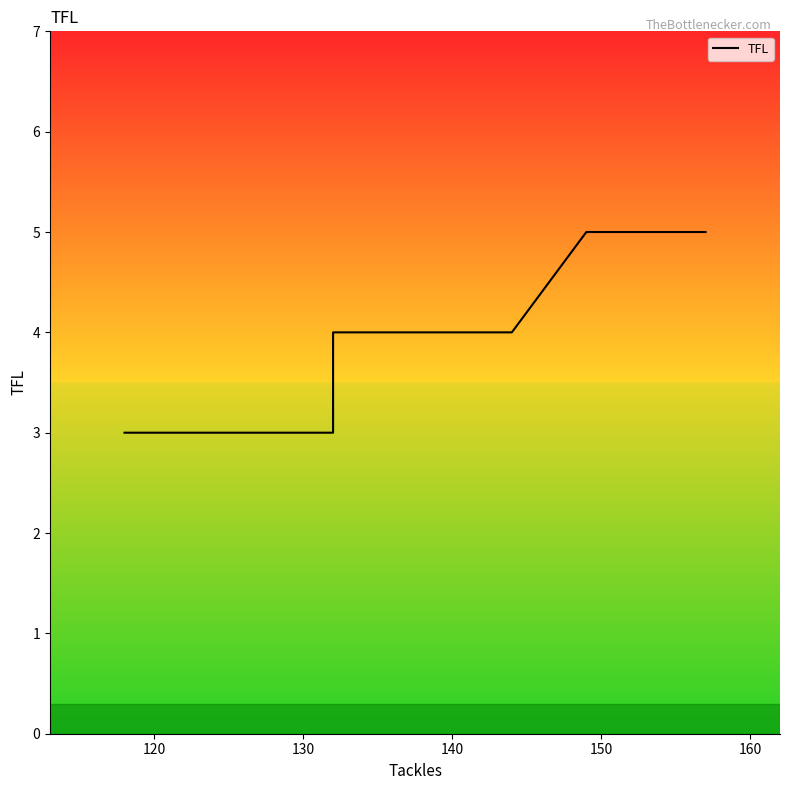

What is the sum of all values?

72